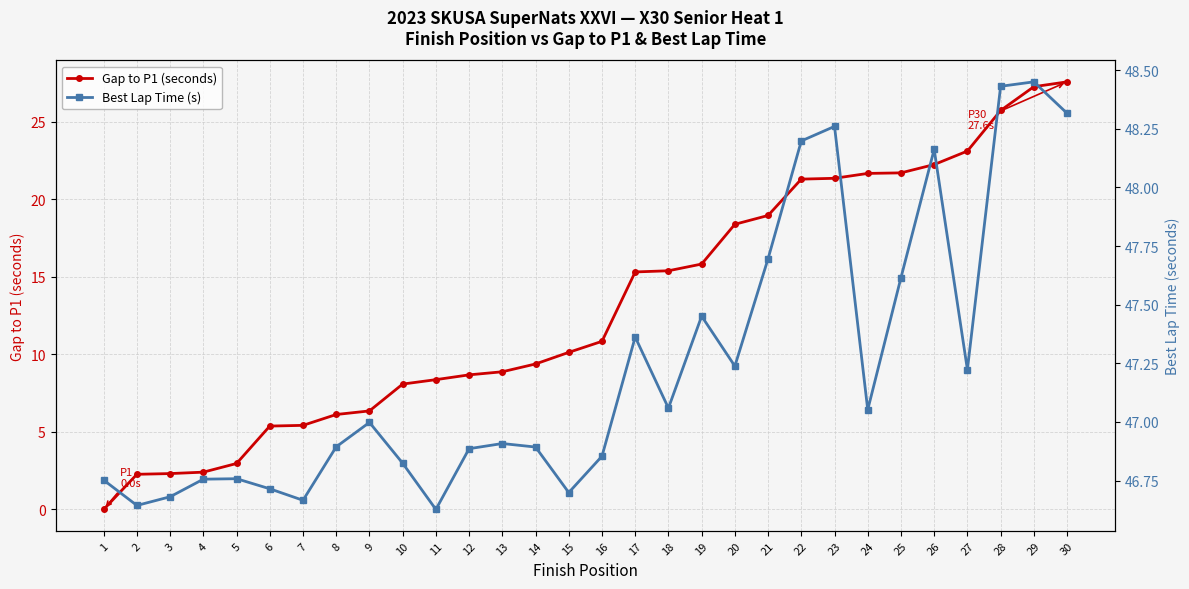

Where is the first local minimum for Best Lap Time (s)?

2